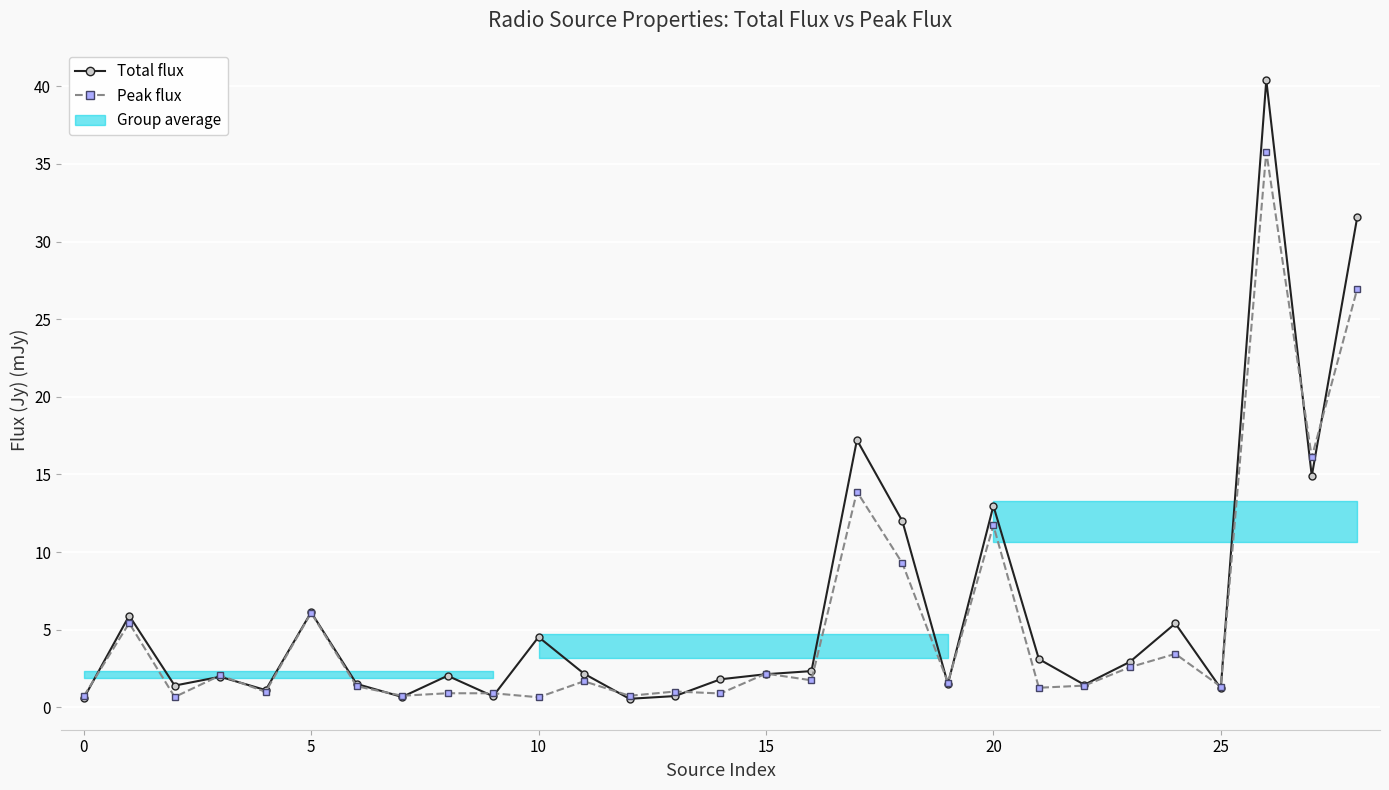

What is the average value of the Total flux series?

6.2